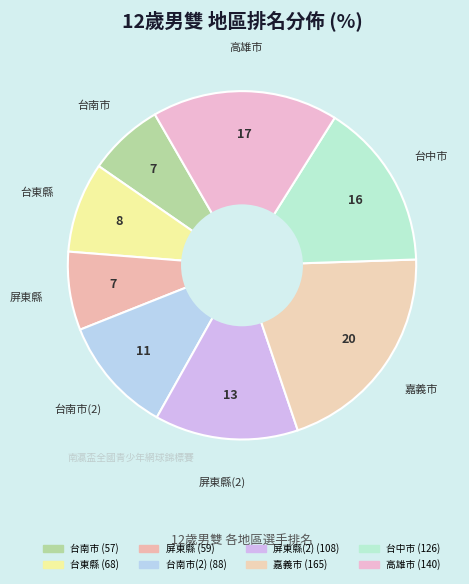

How many segments does this pie chart have?

8